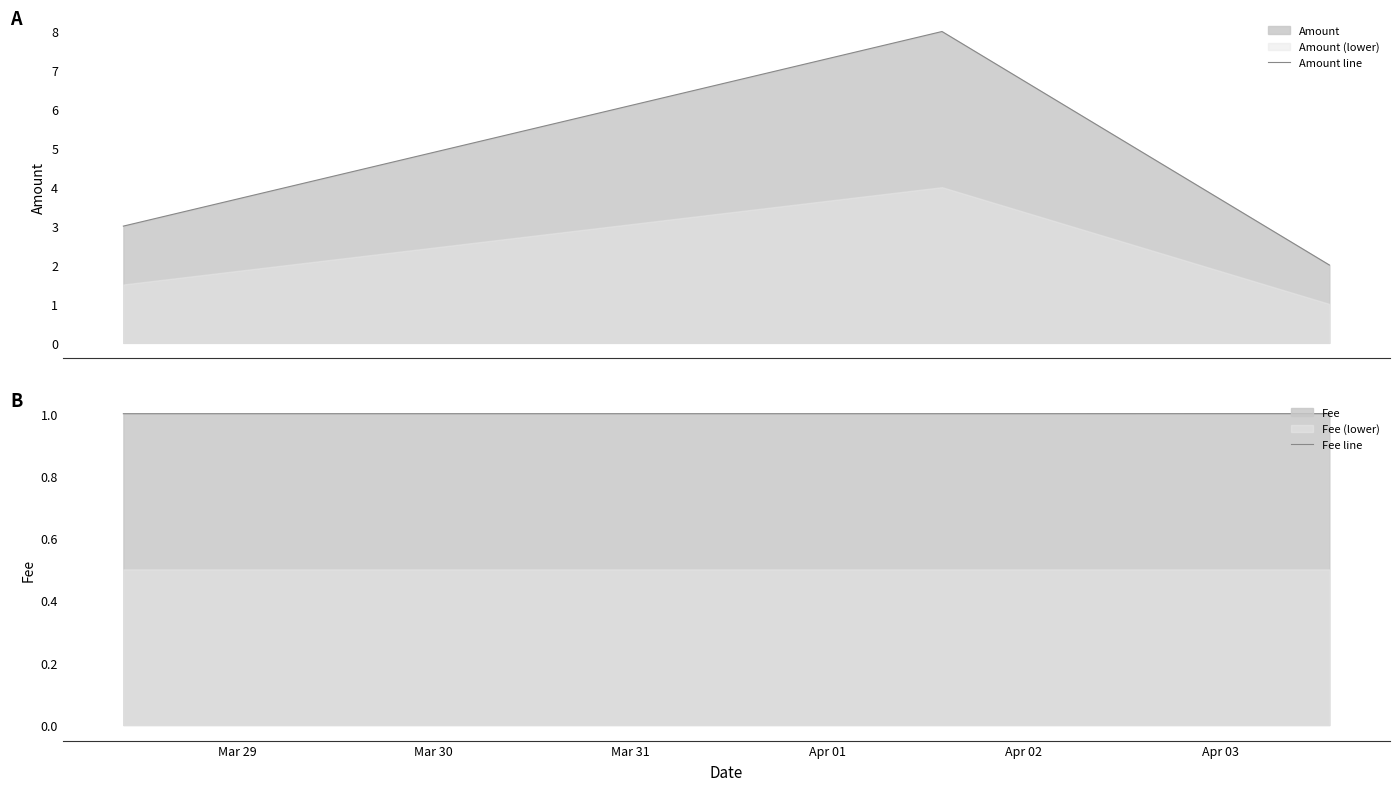

Rank the categories by Fee line value from highest to lowest.

Mar 31, Mar 29, Mar 30